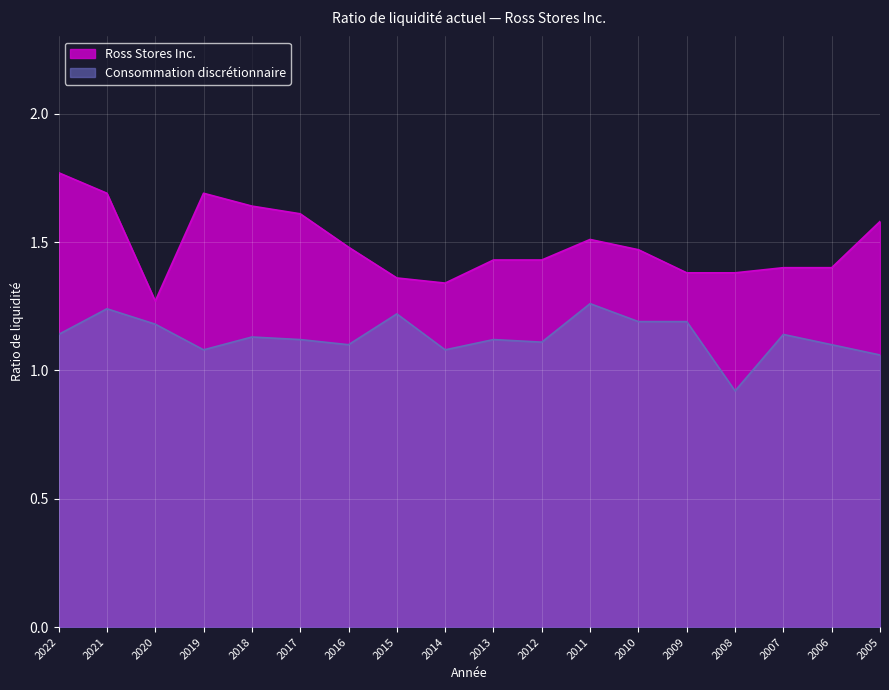

Rank the series by their average value, from highest to lowest.

Ross Stores Inc., Consommation discrétionnaire